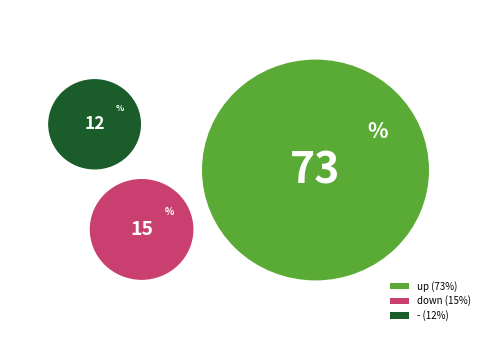

Count the number of slices in the pie.

3